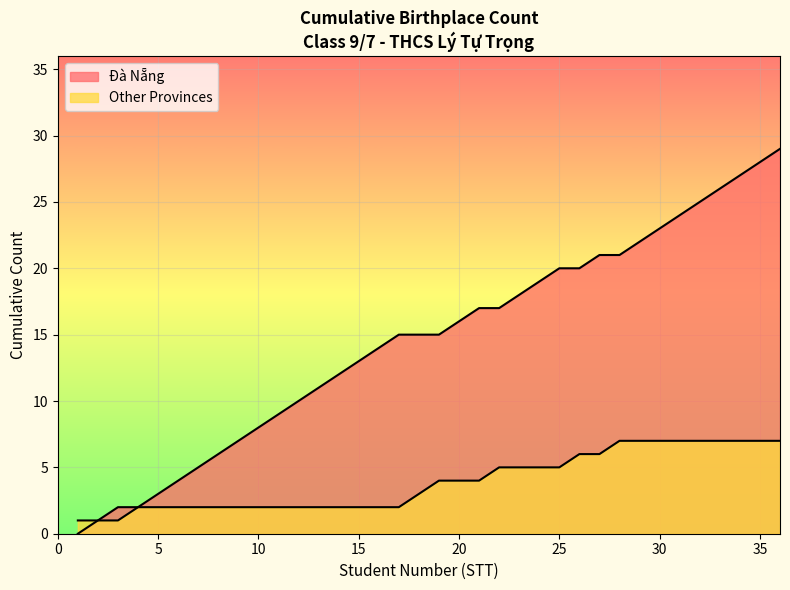

How many lines are shown in the chart?

2